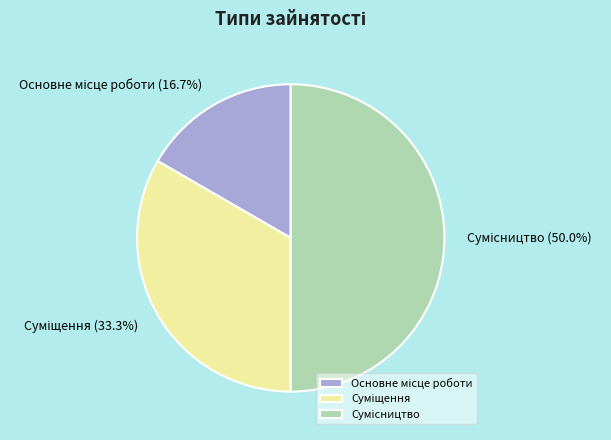

Which has a higher value, Основне місце роботи or Суміщення?

Суміщення